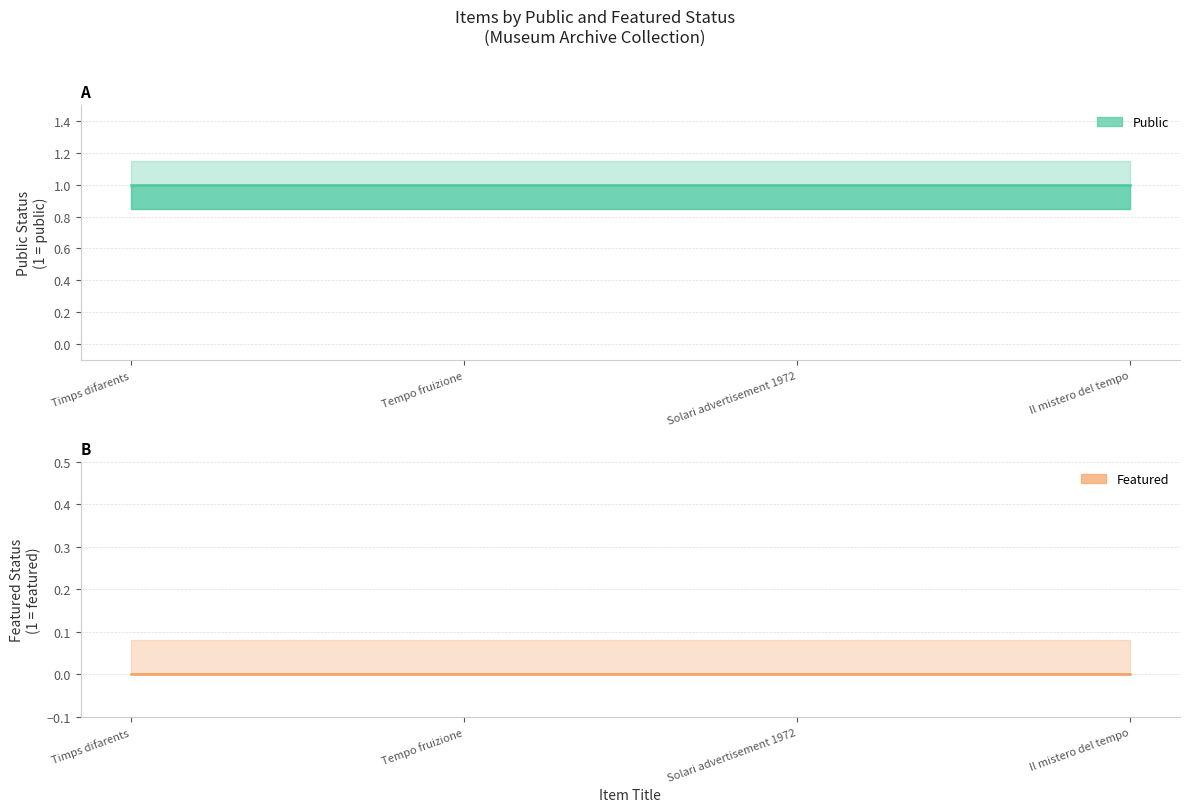

Reading left to right, what are all the values shown in this chart?

public: Timps difarents=1	Tempo fruizione=1	Solari advertisement 1972=1	Il mistero del tempo=1
featured: Timps difarents=0	Tempo fruizione=0	Solari advertisement 1972=0	Il mistero del tempo=0